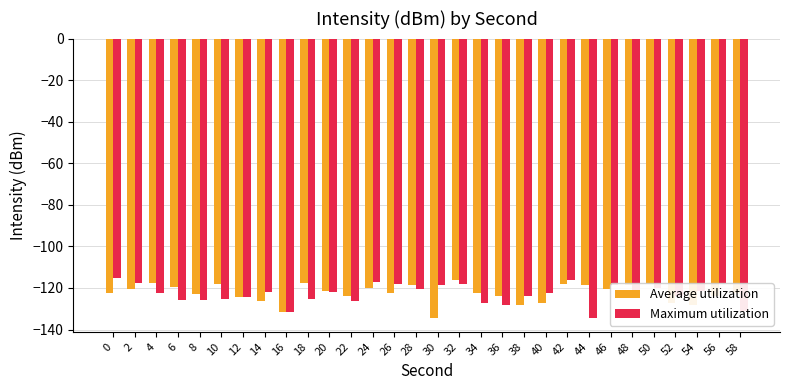

What is the sum of the Average utilization values at 32 and 42?

-234.2